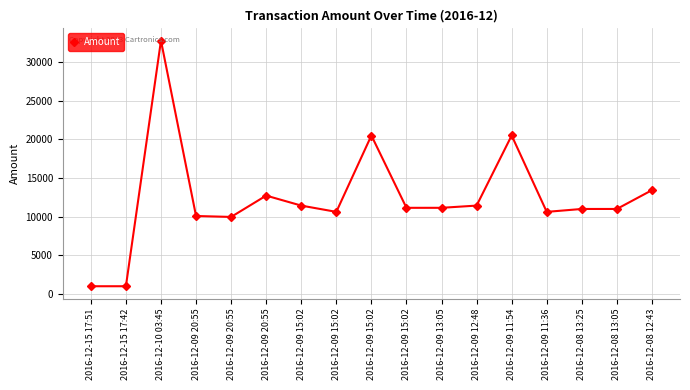

Where is the data nearest to the value 16897?

2016-12-08 12:43